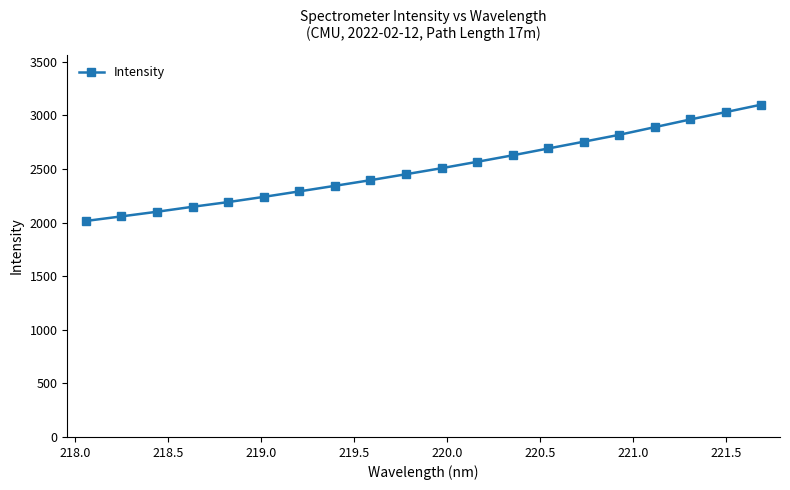

What is the value of the 11th point from the left?

2508.0